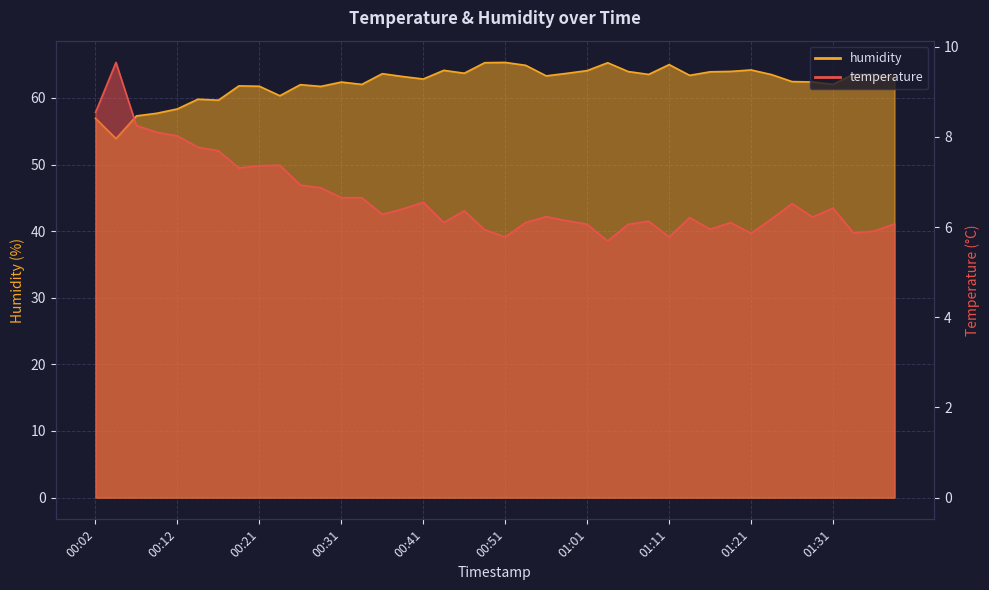

Where is the first local maximum for humidity?

00:14